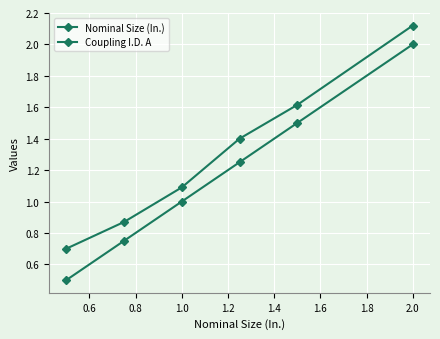

True or false: Coupling I.D. A and Nominal Size (In.) cross at least once.

False